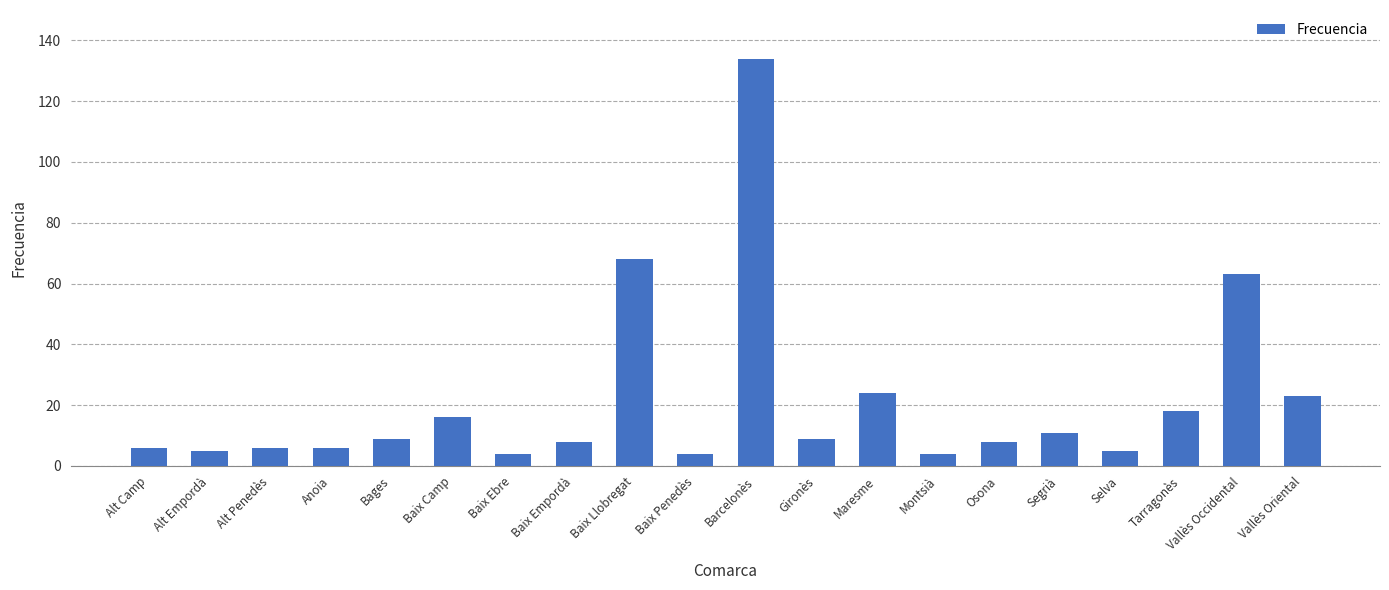

Is it true that the value at Selva is 5?

True